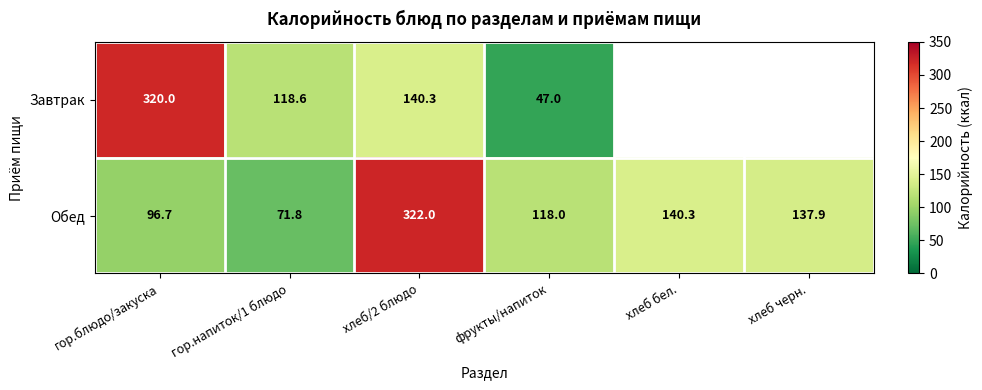

At which label does Обед first exceed 137?

хлеб/2 блюдо